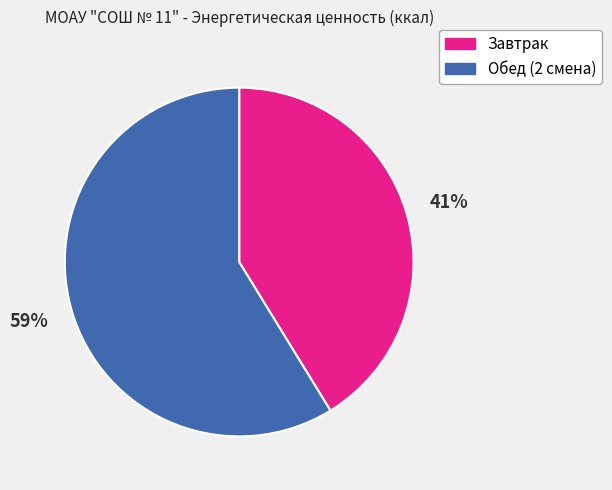

How many segments does this pie chart have?

2